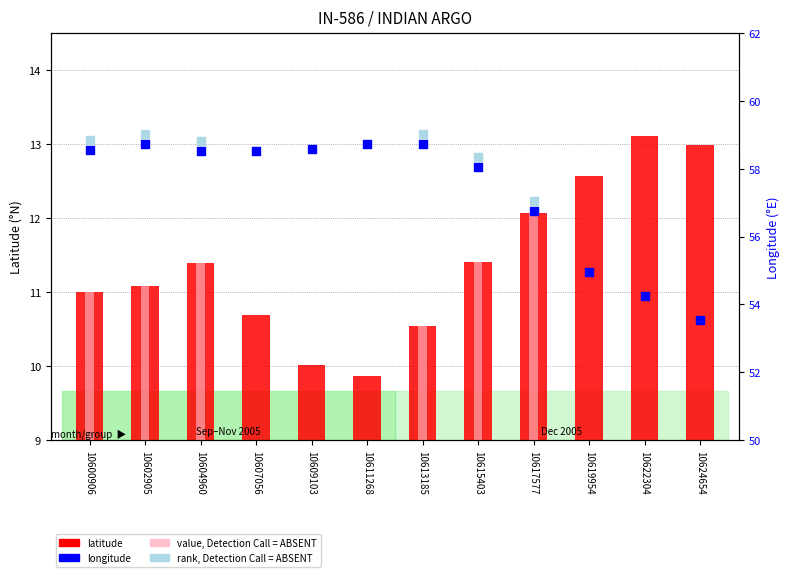

What is the ratio of the value at 10622304 to the value at 10611268?

0.9